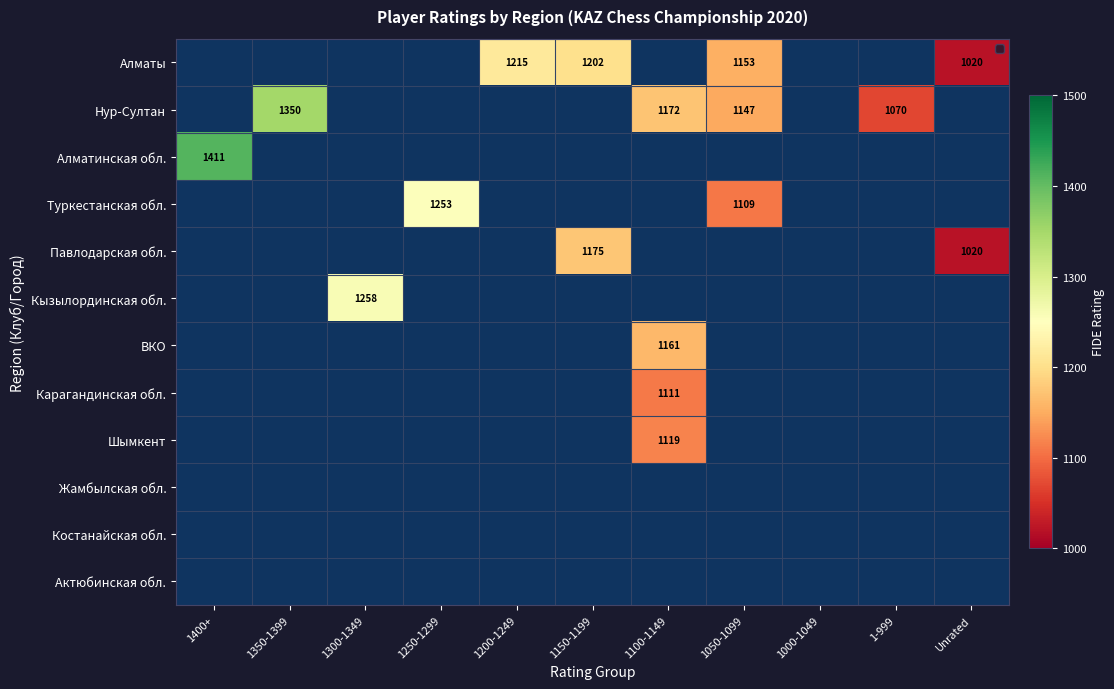

What is the greatest value displayed?

1411.0